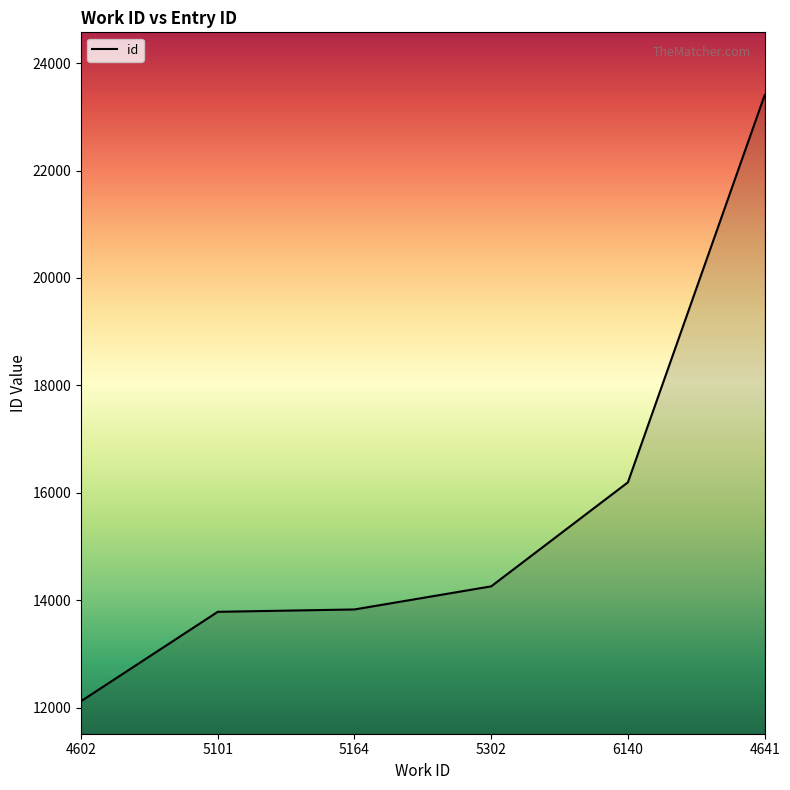

How many lines are shown in the chart?

1